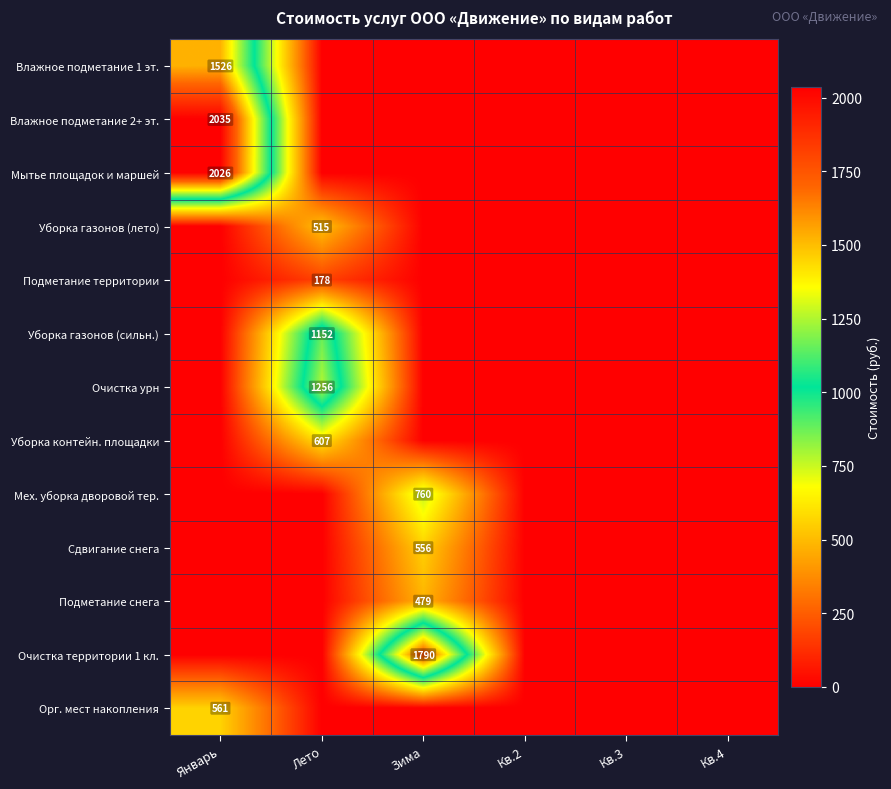

How many categories are shown in the chart?

6